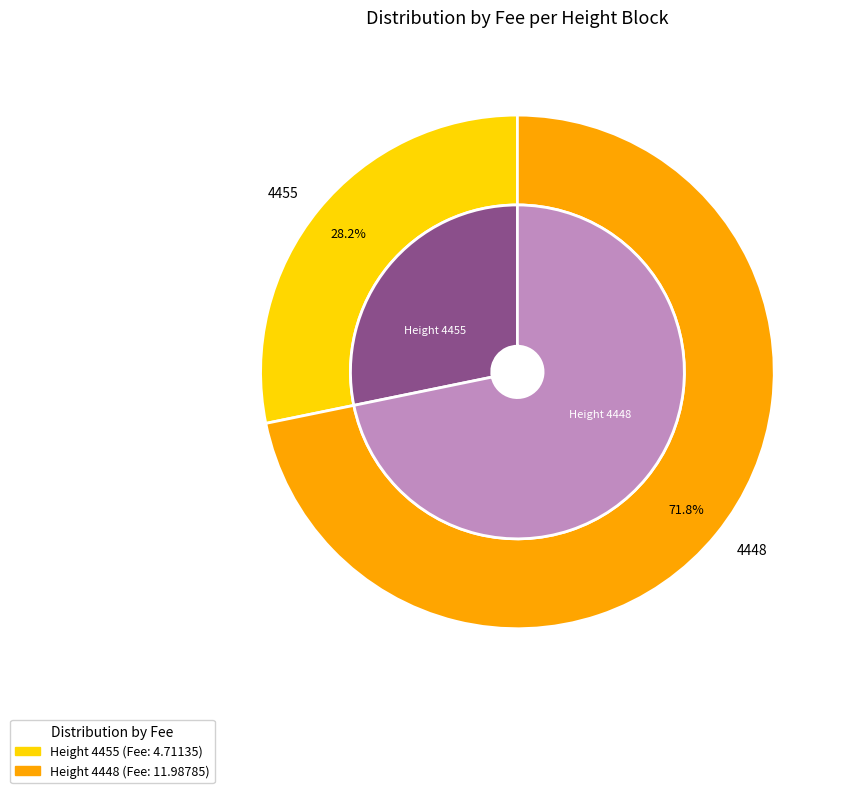

Is it true that 4455 is 28% of the pie?

True